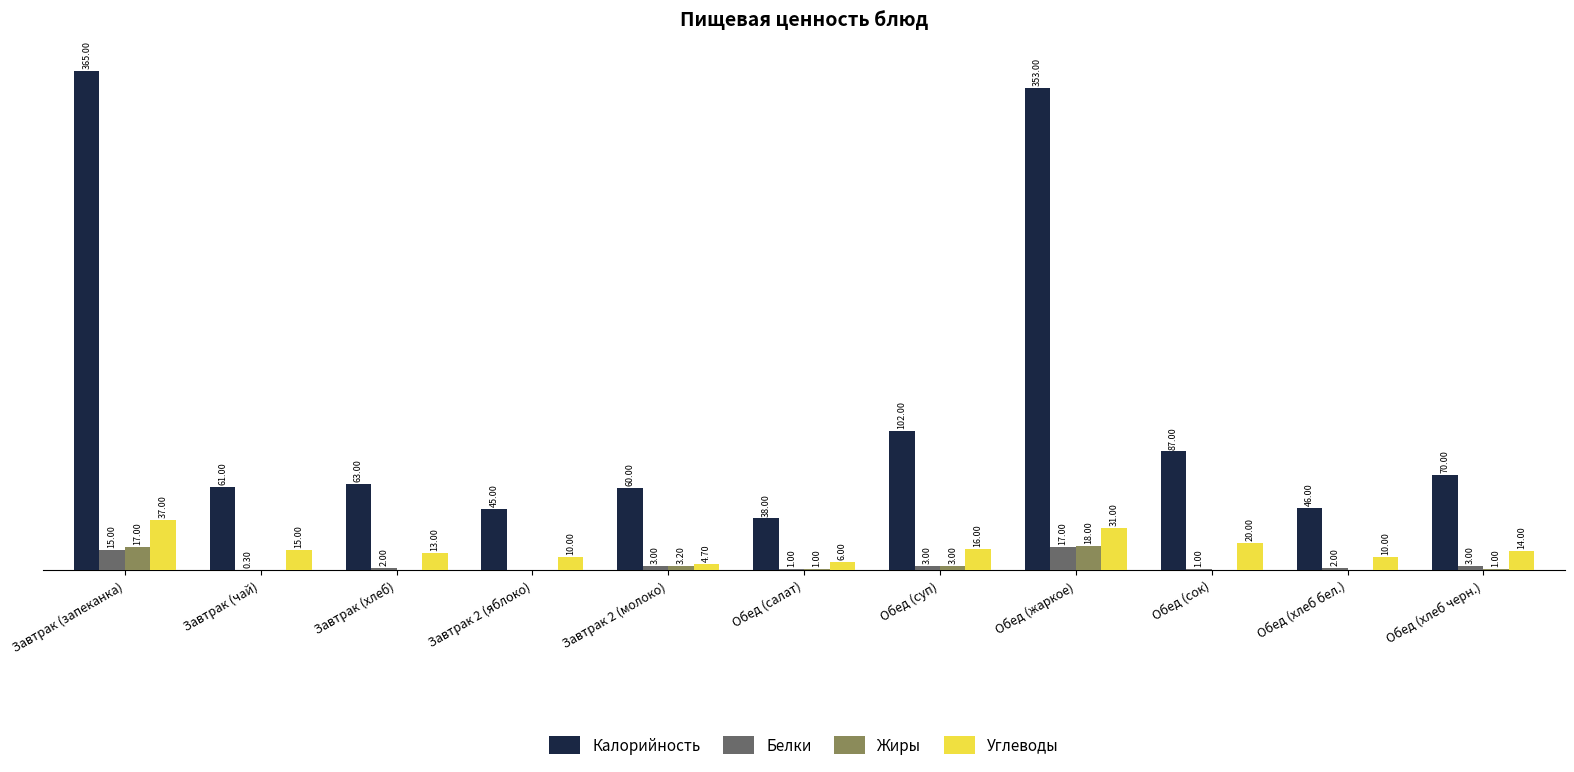

Which series changed the most between Обед (хлеб бел.) and Обед (хлеб черн.)?

Калорийность